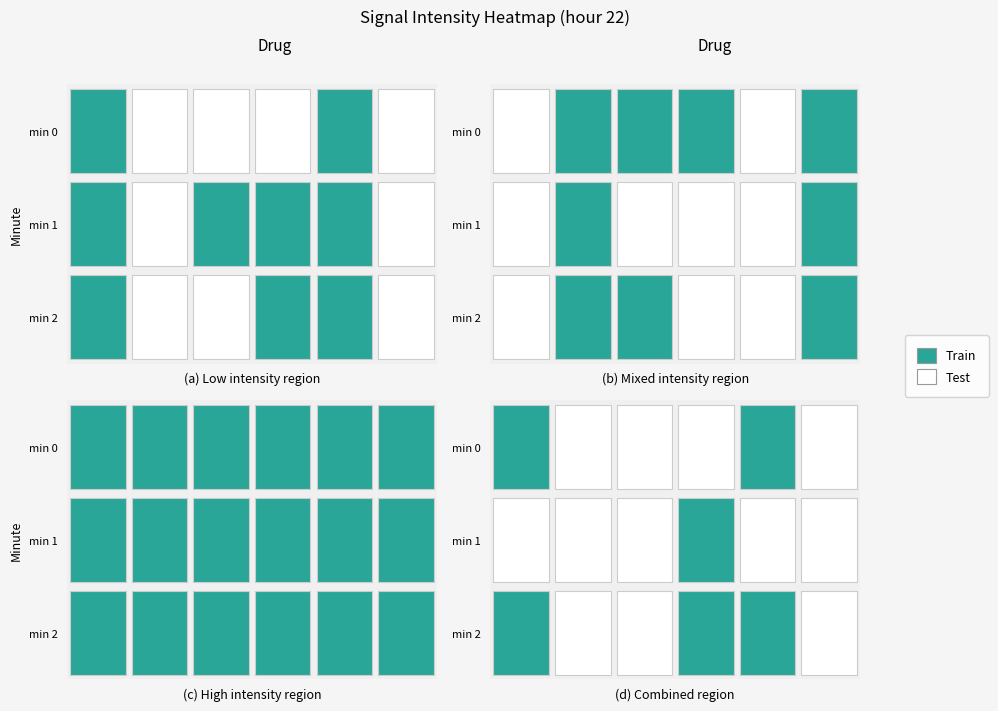

What is the difference between the 1 values at 8 and 4?

3.0